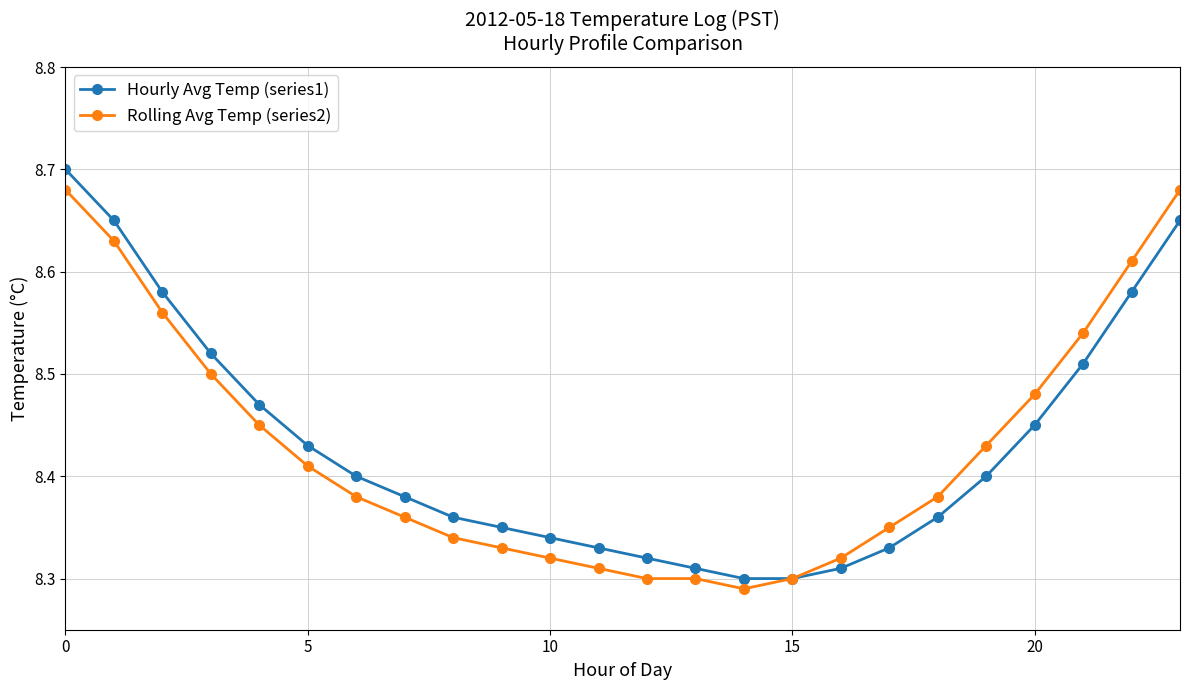

At how many categories does at least one series exceed 8?

24